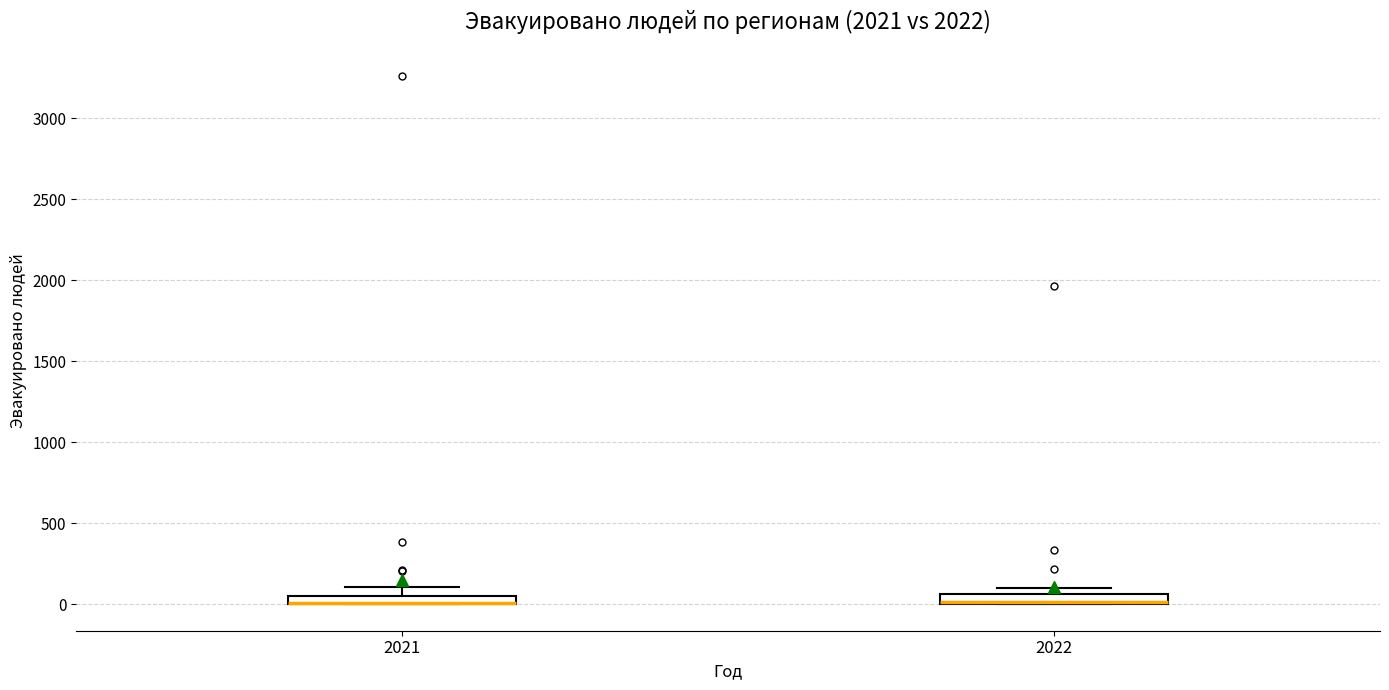

Where is the lower edge of the box at x = 2022 on the y-axis? The values are not printed on the chart, so give them approximately, as read against the axis.

0